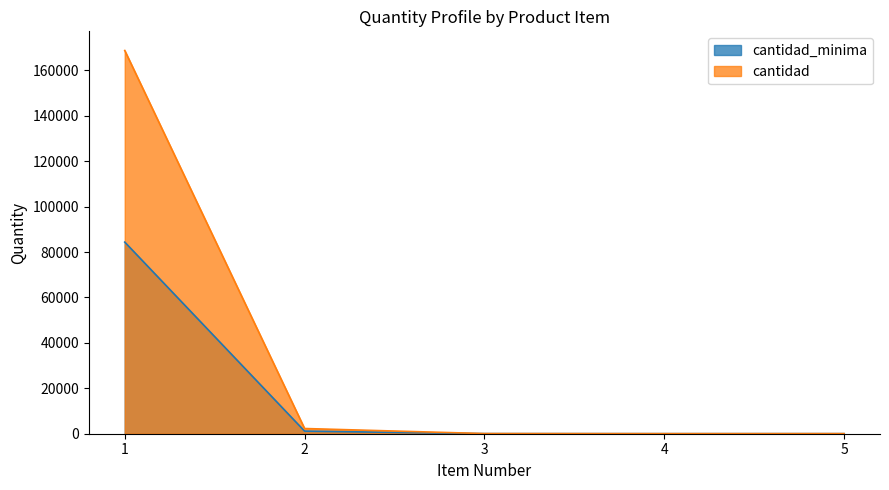

Is the value of cantidad at 4 greater than the value of cantidad_minima at 1?

No